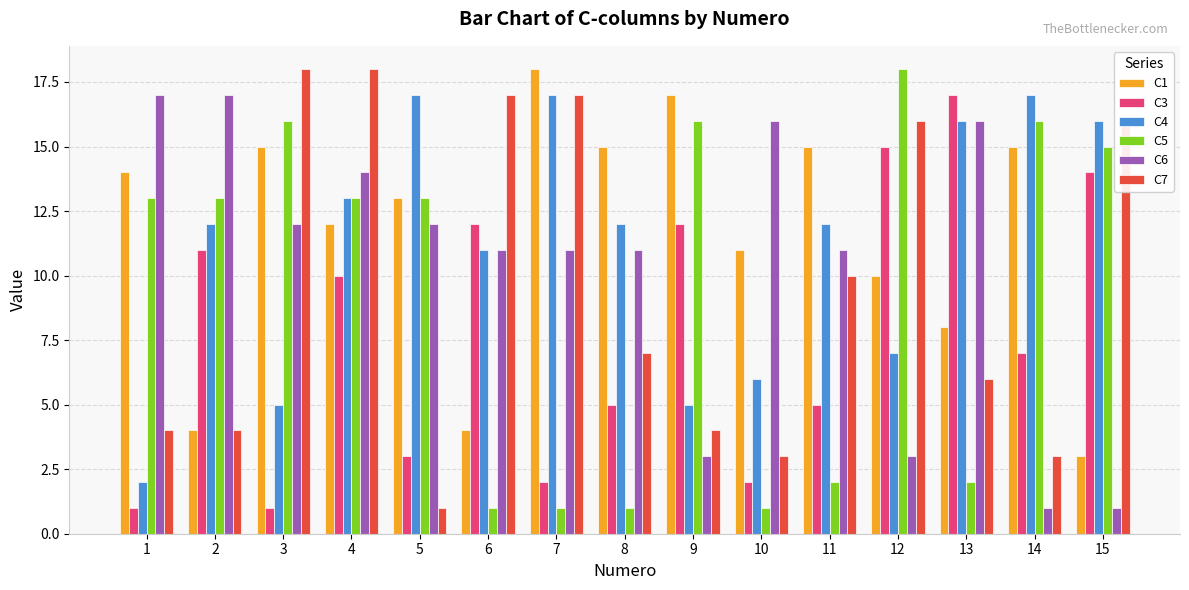

At 1, list the series in order from smallest to largest.

C3, C4, C7, C5, C1, C6